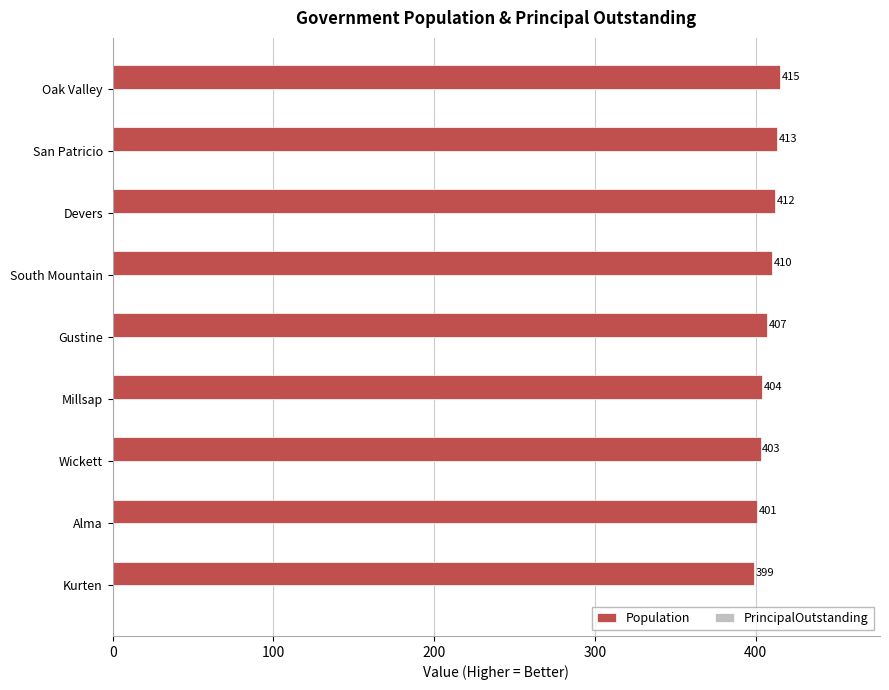

Is it true that the value at Devers is 89?

False